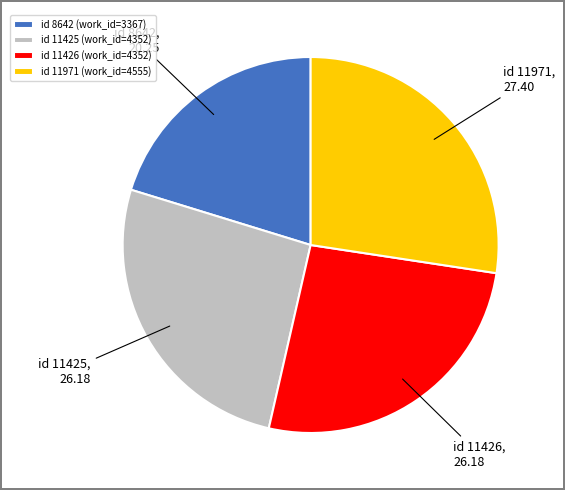

How many segments does this pie chart have?

4